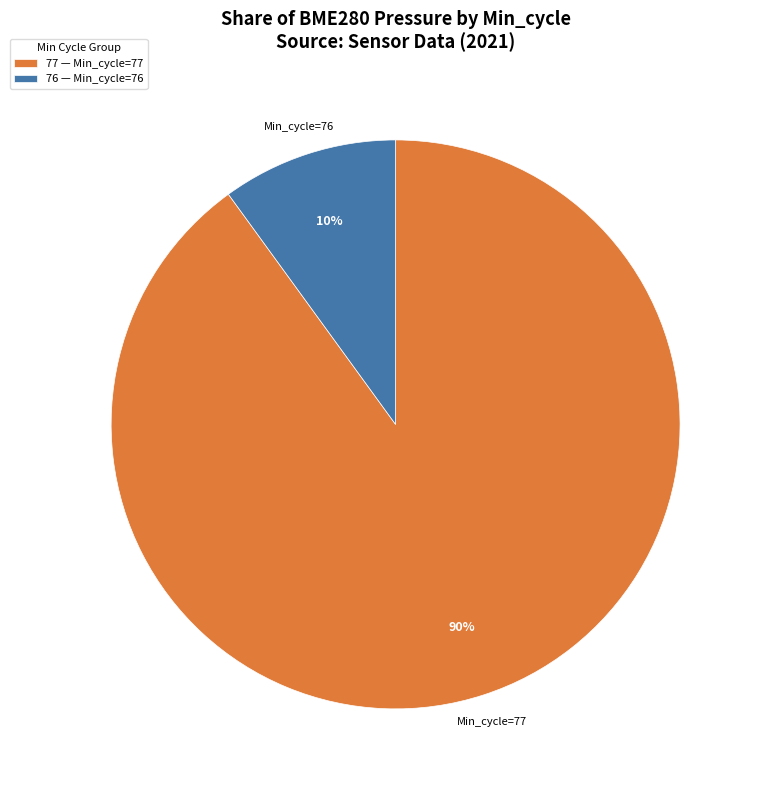

To the nearest percent, what portion does 77 — Min_cycle=77 represent?

90%